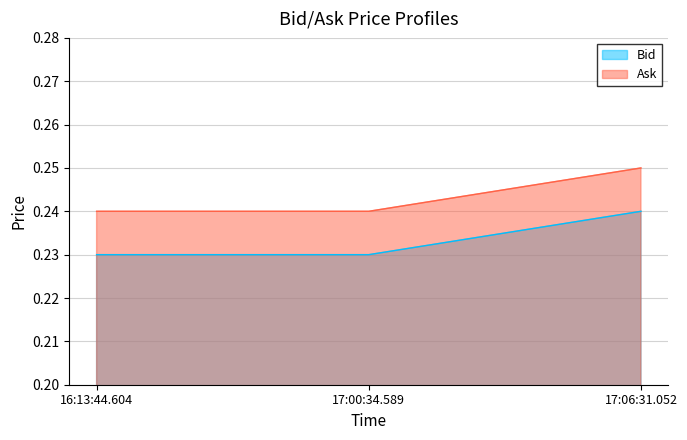

Which label corresponds to the largest value in the chart?

17:06:31.052